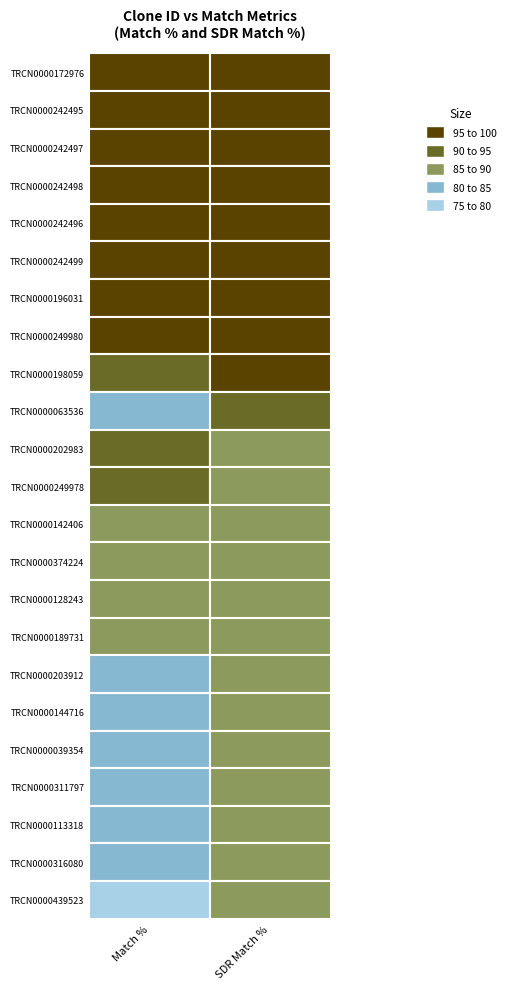

True or false: TRCN0000196031 has a value of 95 at TRCN0000172976.

True